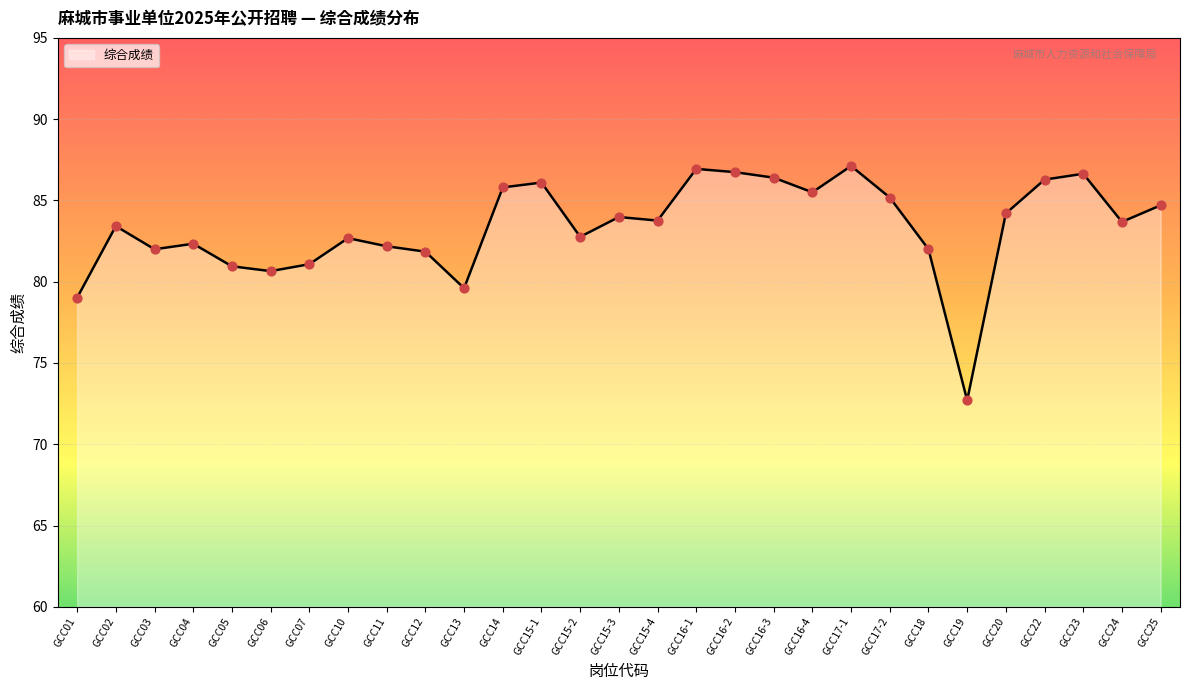

What is the change in value from GCC07 to GCC16-1?

+5.9